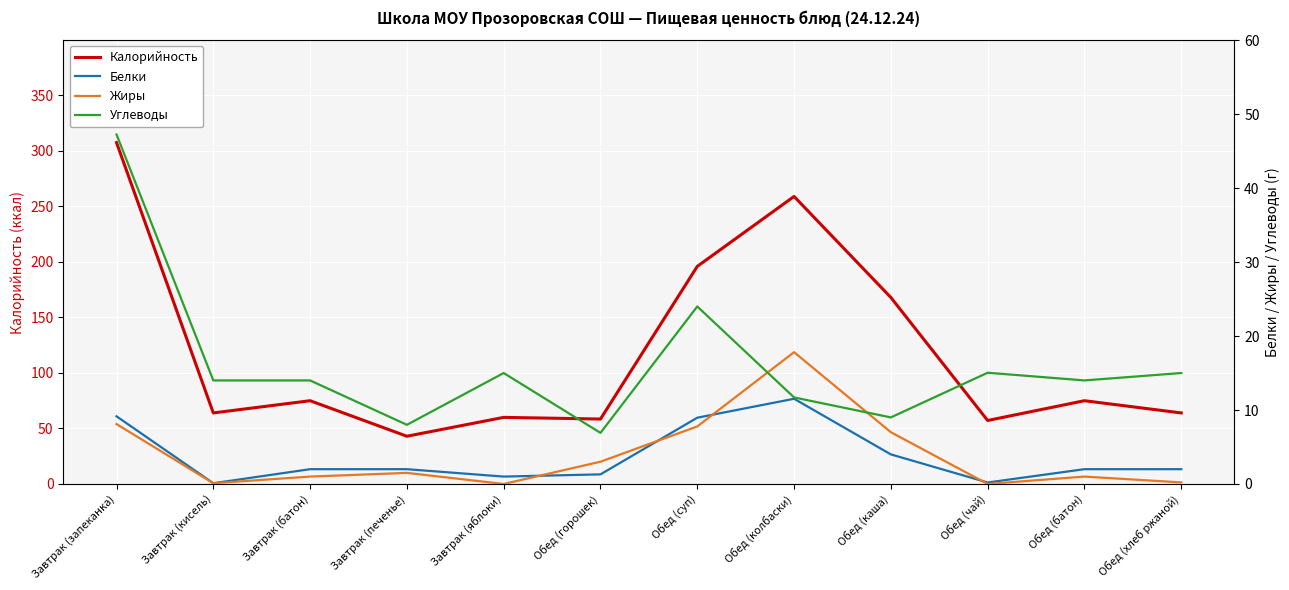

How many data points in Белки are above 2?

4